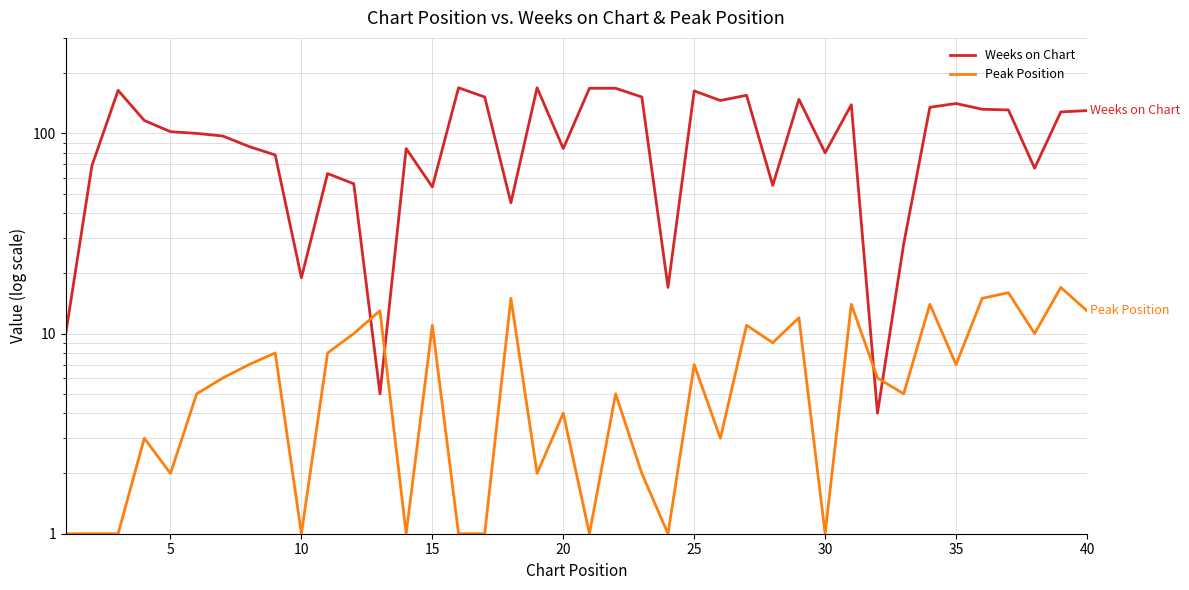

List the series in order of their peak value, highest first.

Weeks on Chart, Peak Position